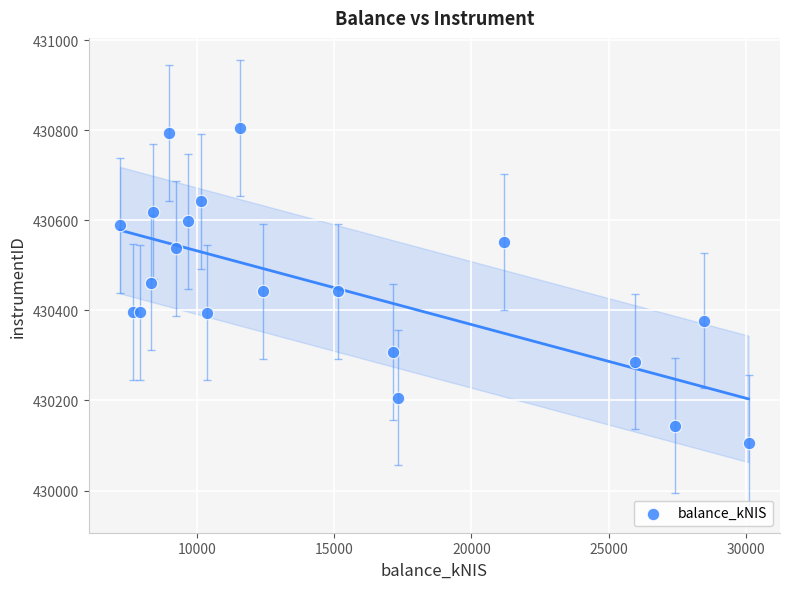

What is the range of X values (max minus min)?

22895.5